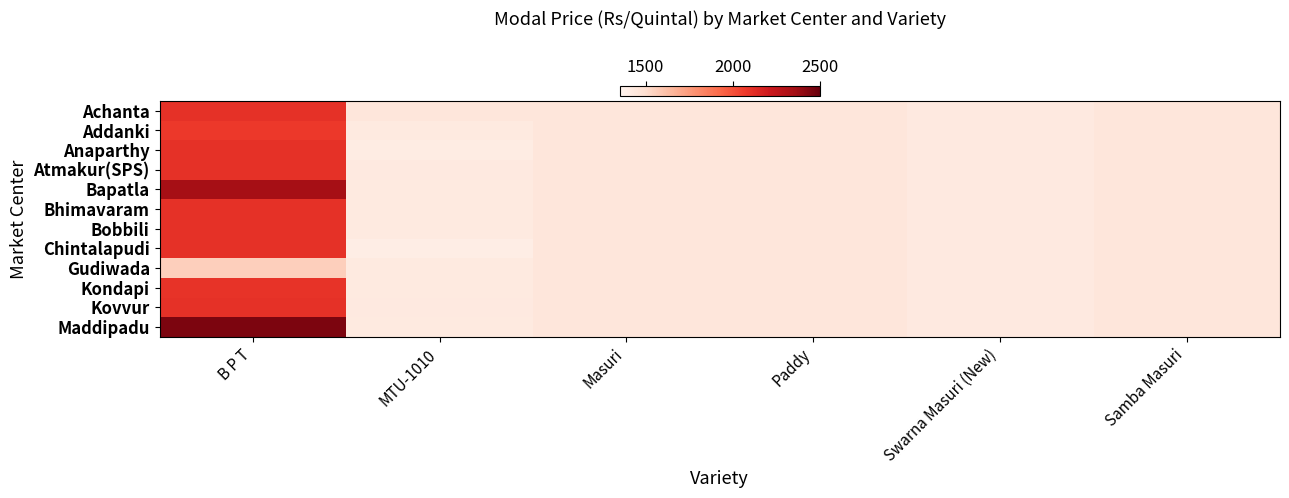

At which category is the sum across all series the highest?

B P T